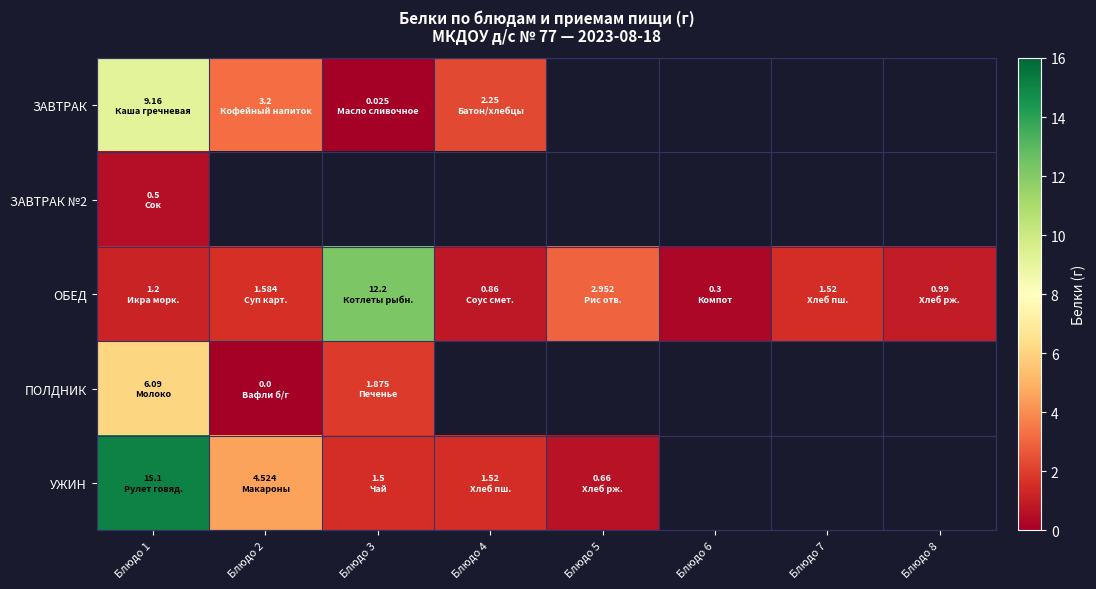

What is the difference between the highest and lowest values at Блюдо 1?

14.6